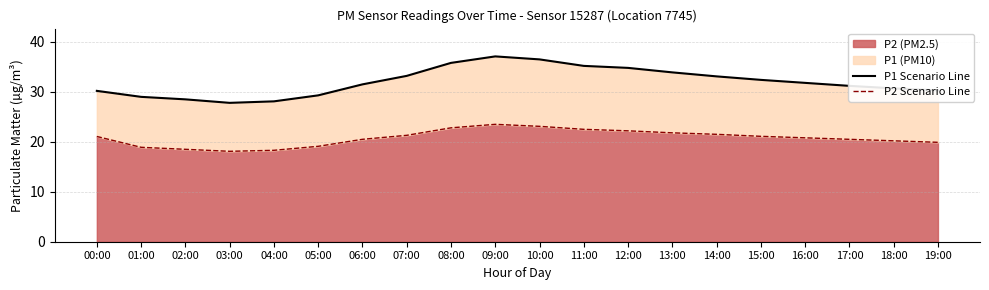

True or false: P1 Scenario Line and P2 Scenario Line cross at least once.

False